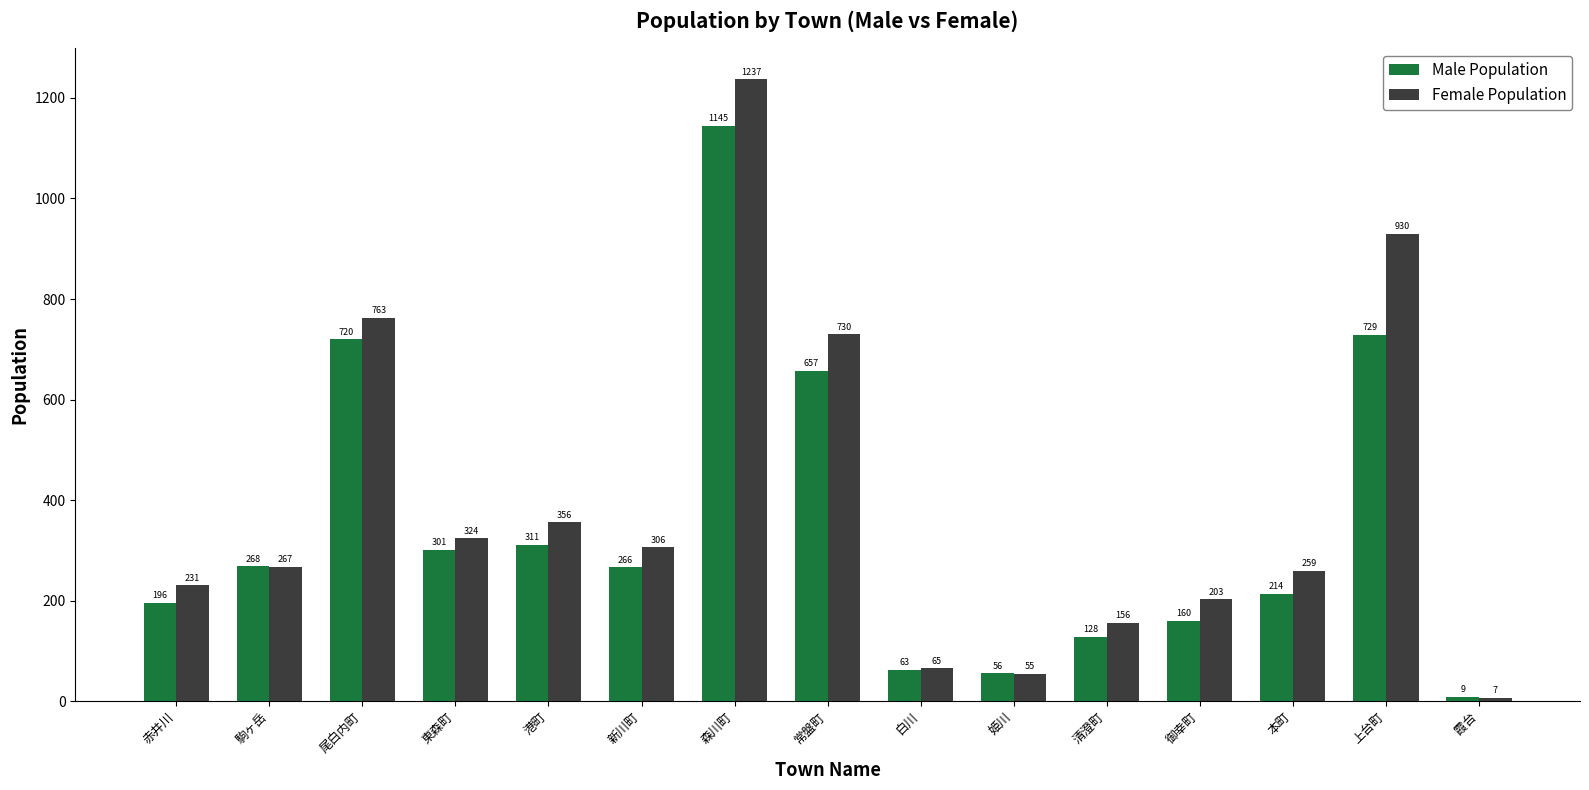

What is the sum of the Female Population values at 本町 and 森川町?

1496